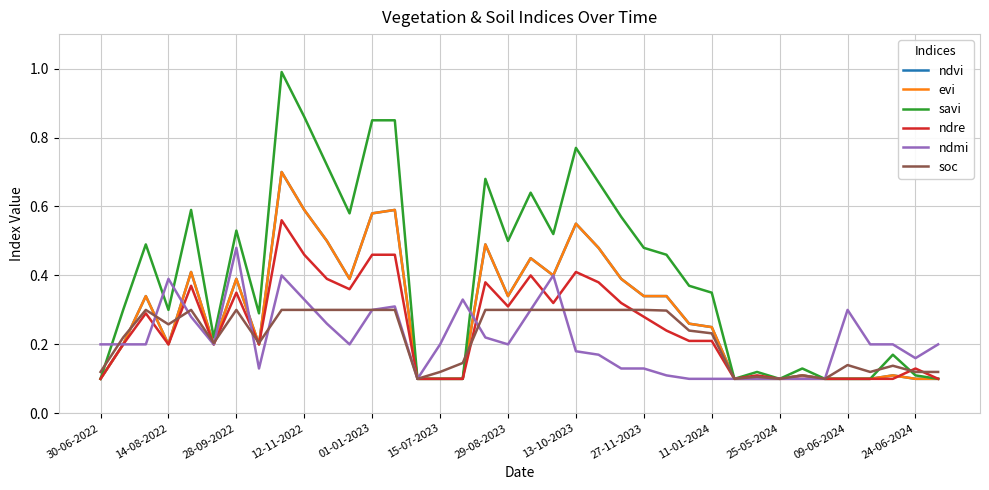

Is this an area chart (filled region under the line)?

No